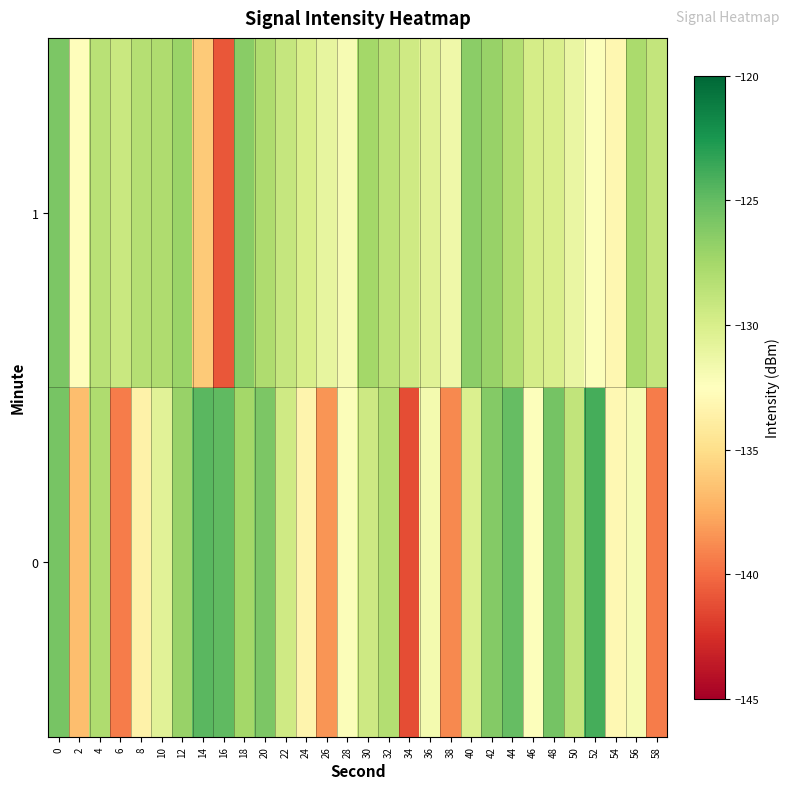

Which series has the largest total across all categories?

1